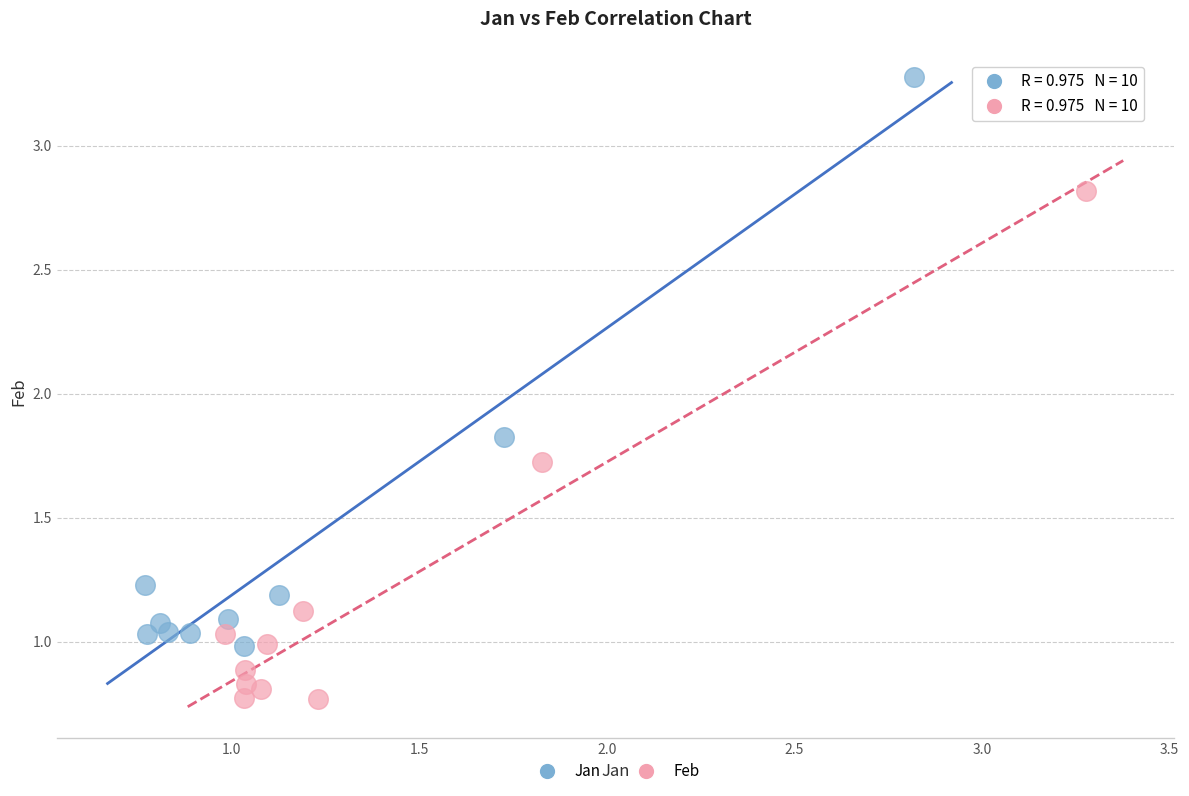

Which series contains the highest Y value?

Jan